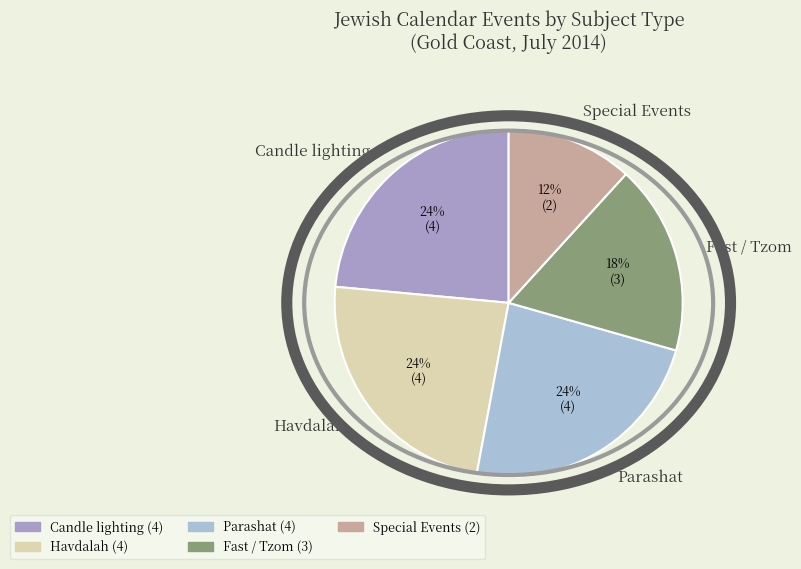

What is the ratio of the value at Parashat to the value at Fast / Tzom?

1.3